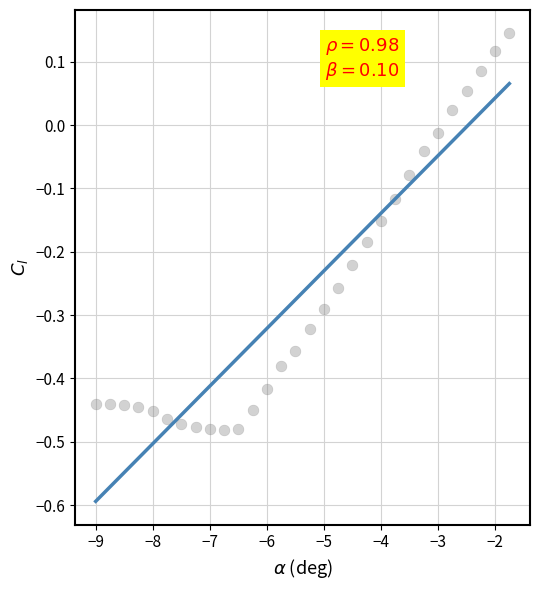

What is the range of Y values (max minus min)?

0.6